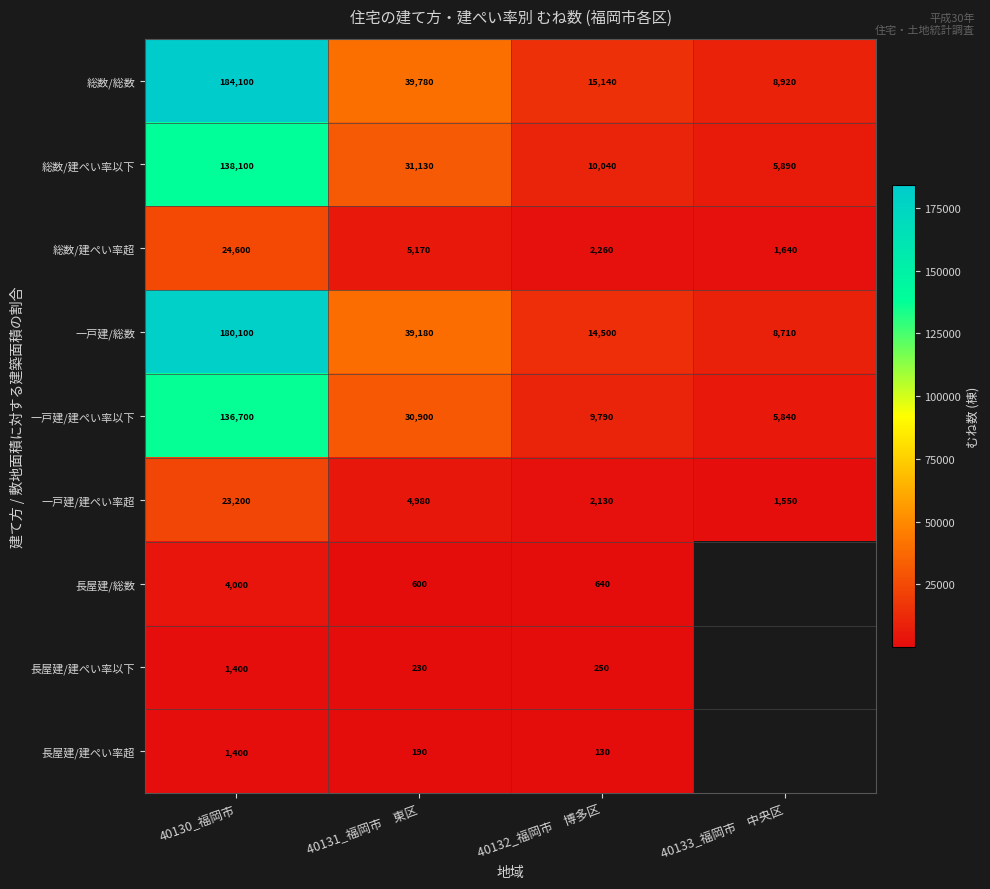

At which label does 一戸建/建ぺい率超 first exceed 4980?

40130_福岡市